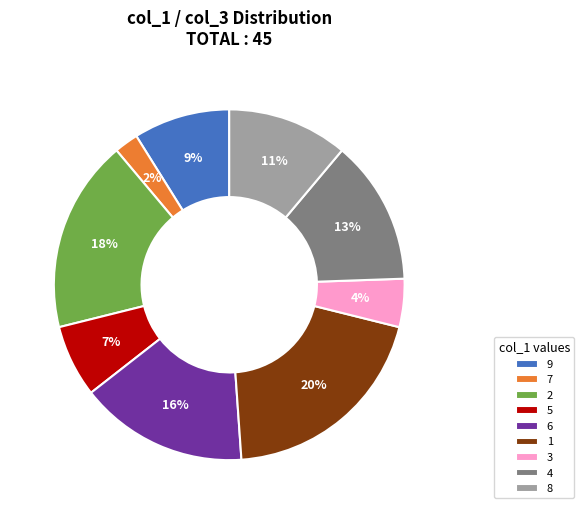

Is it true that 9 is 9% of the pie?

True